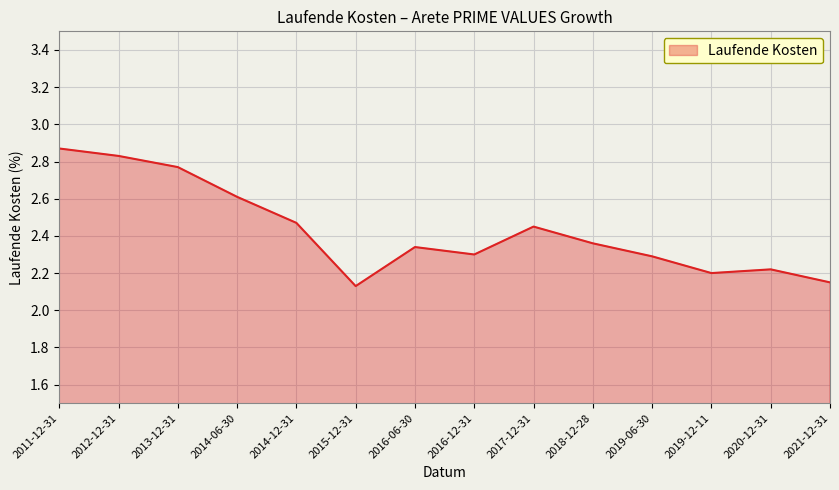

The value at 2019-06-30 is 0.6. True or false?

False